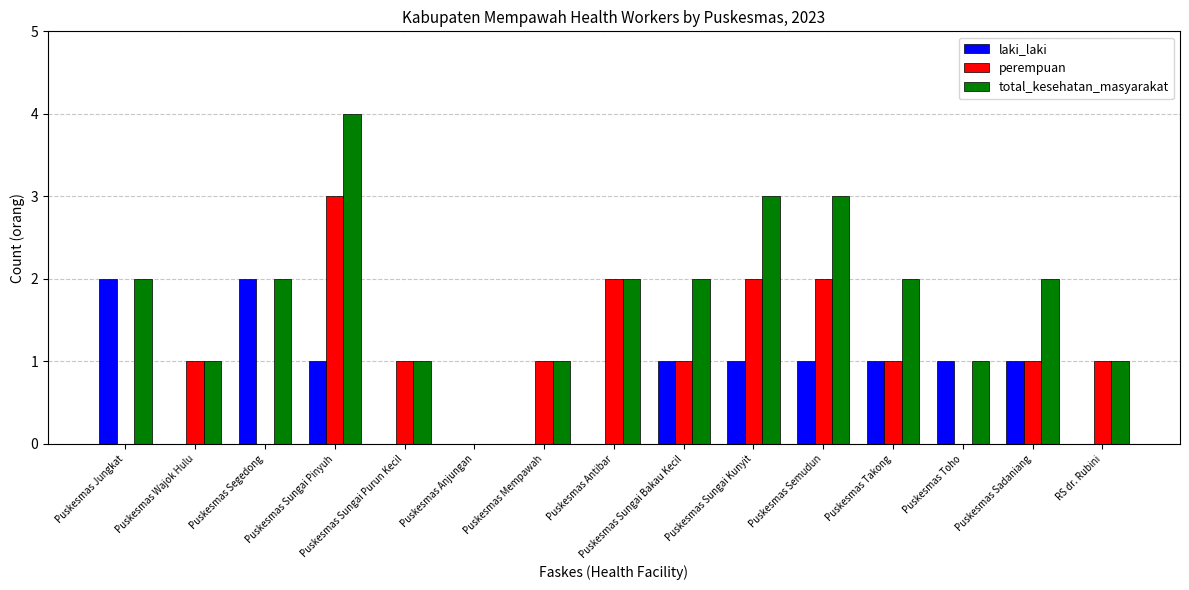

Which series has the largest total across all categories?

total_kesehatan_masyarakat